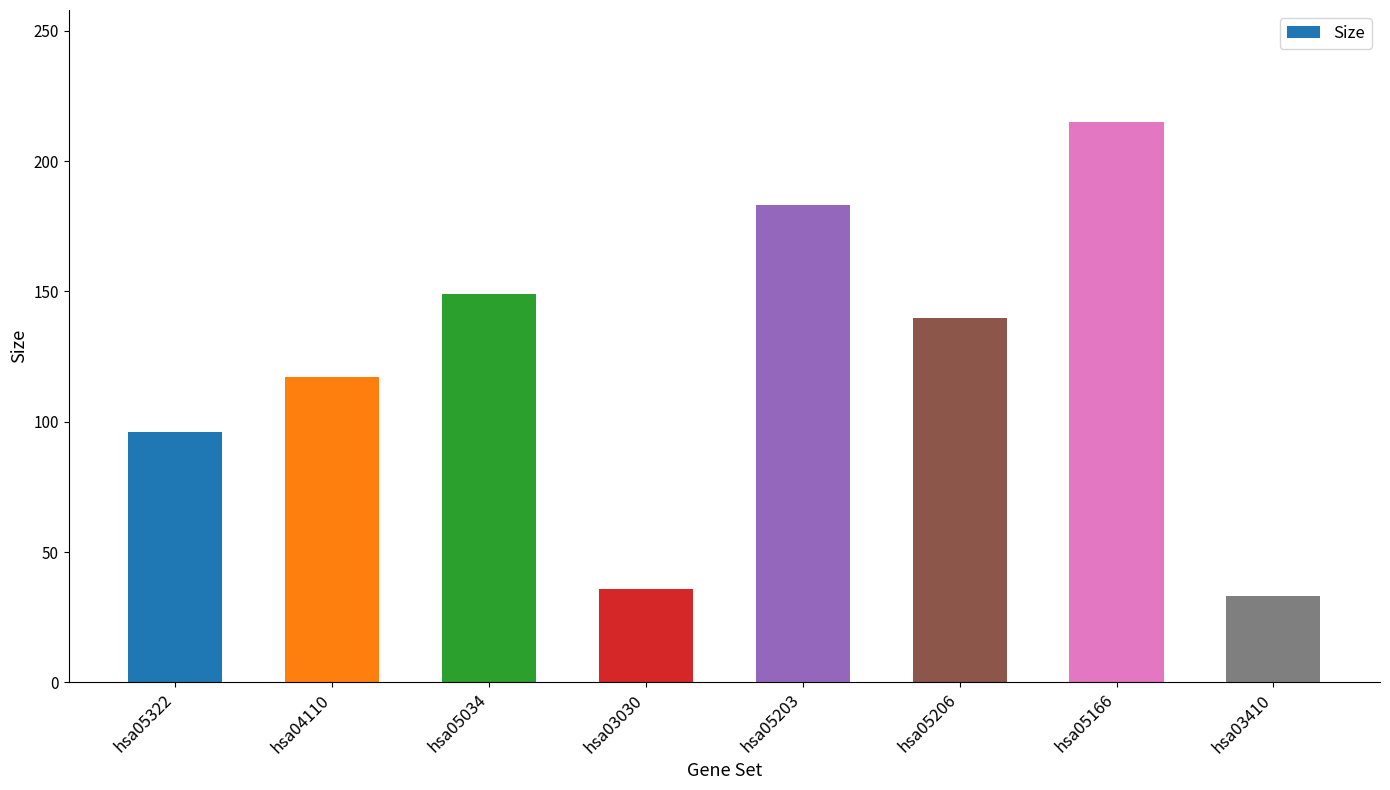

What is the ratio of the value at hsa05322 to the value at hsa05203?

0.5